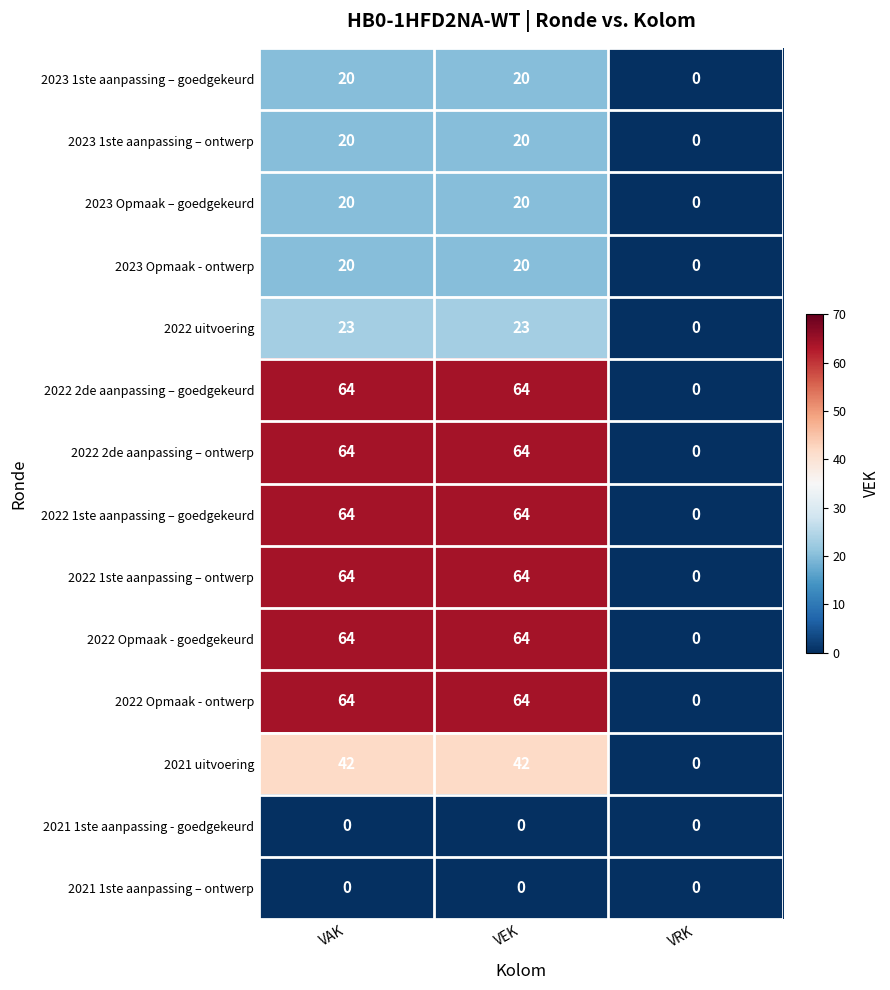

Read the 2022 uitvoering value at VAK.

23